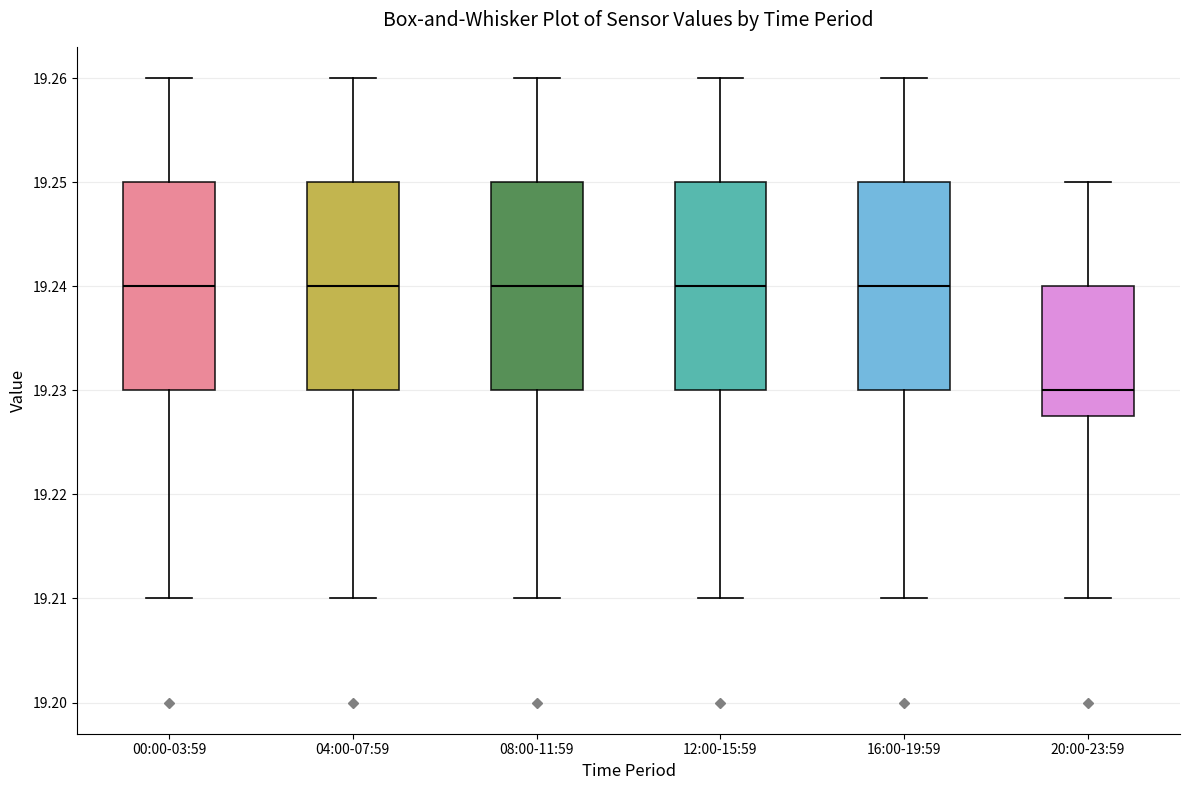

Which box has the lowest median line?

20:00-23:59